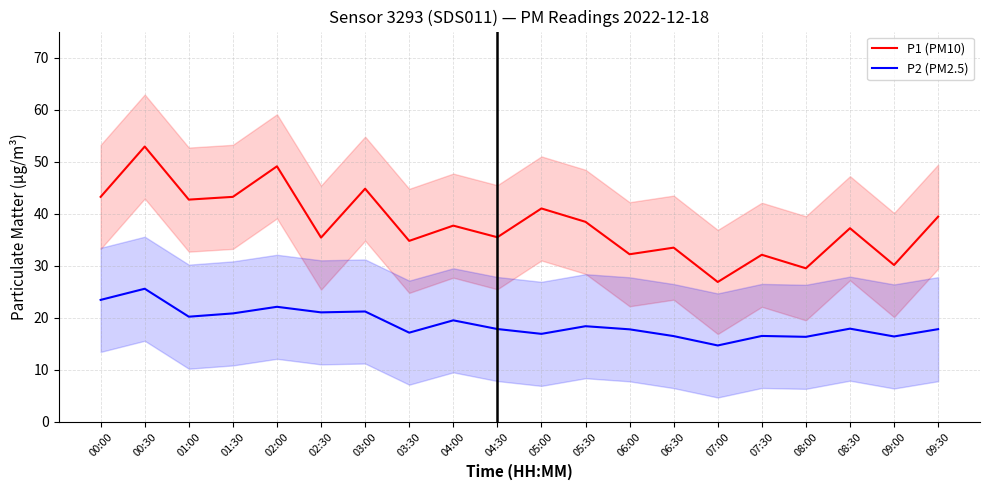

At how many categories does at least one series exceed 47?

2